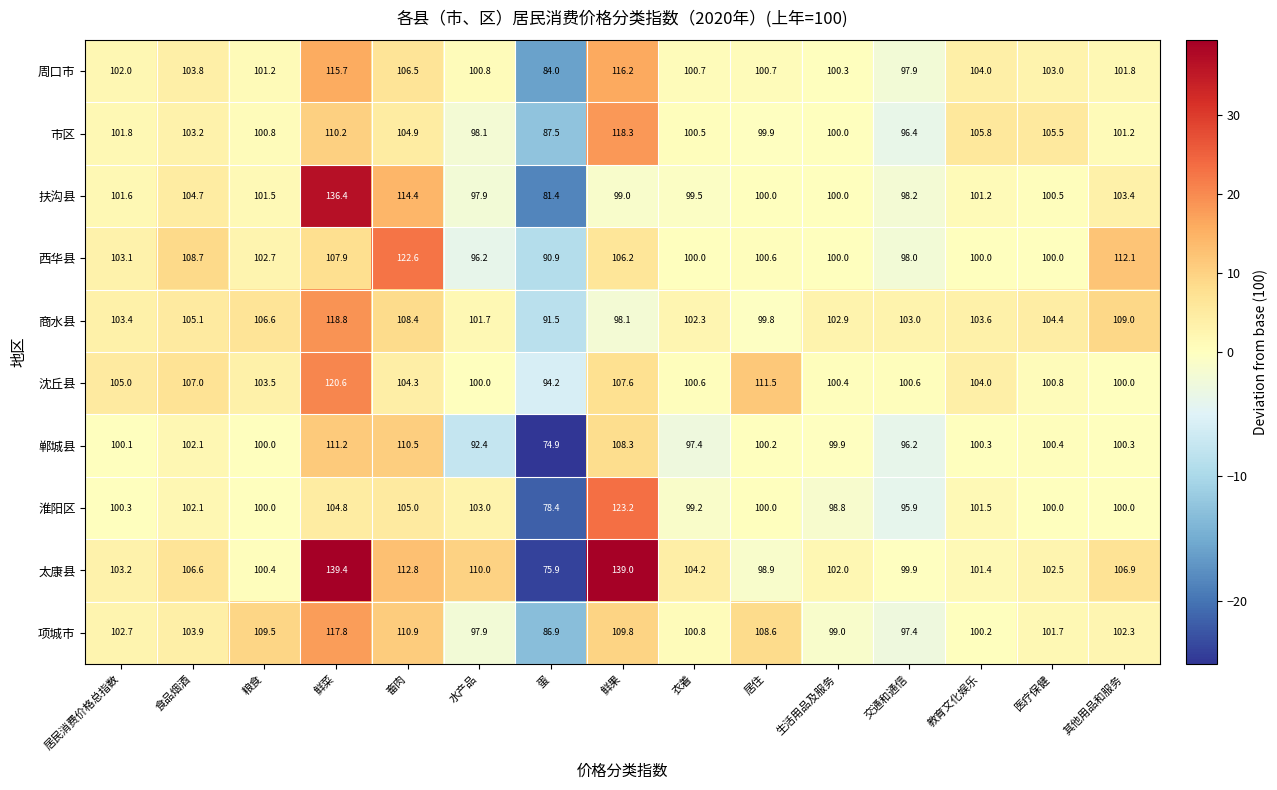

At which label does 郸城县 first exceed 100?

居民消费价格总指数